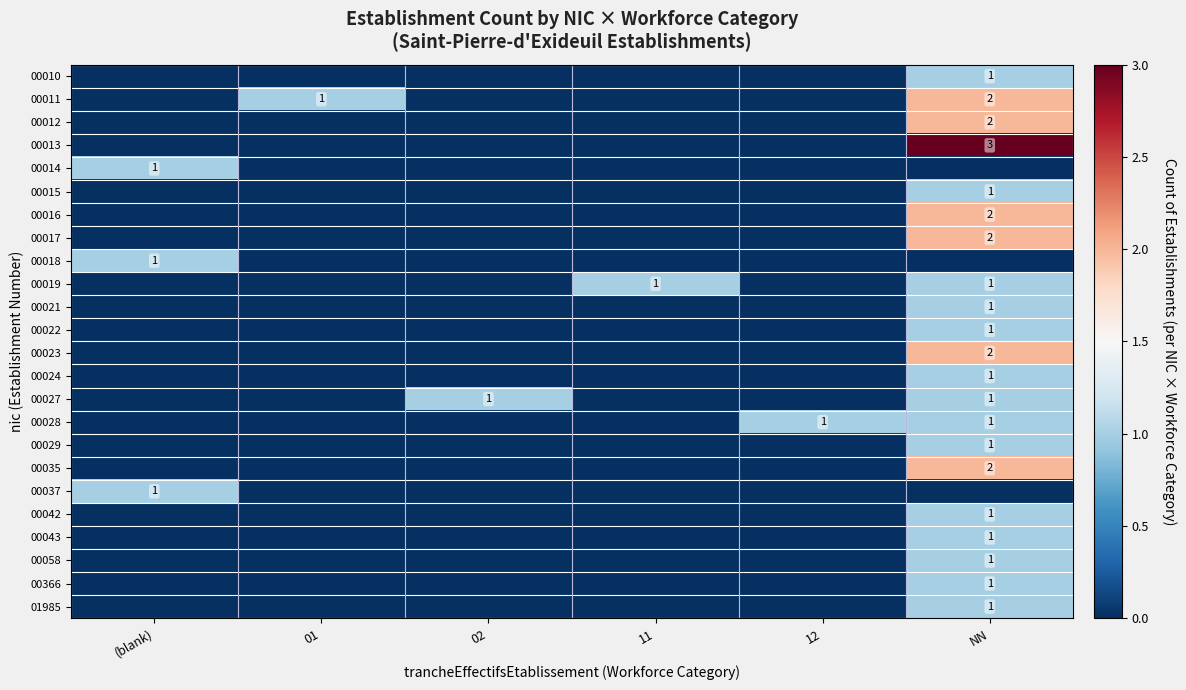

The 00011 series shows 1 at 01. True or false?

True